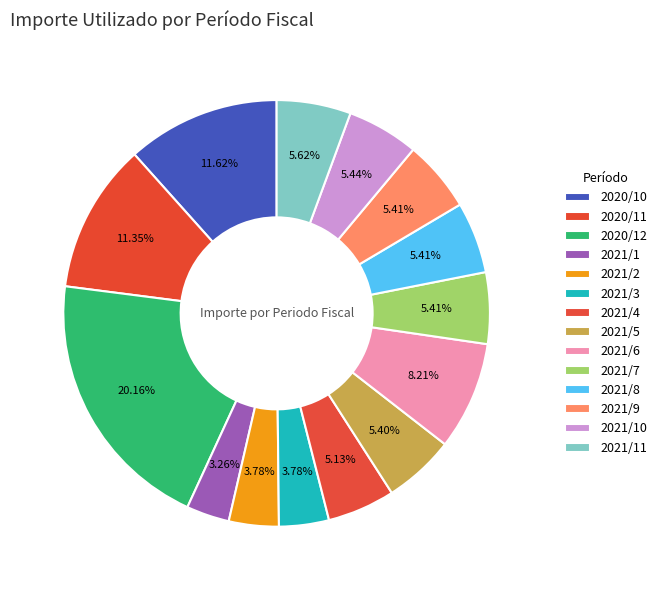

Combined, what portion of the pie is 2020/10 and 2021/3?

15.4%